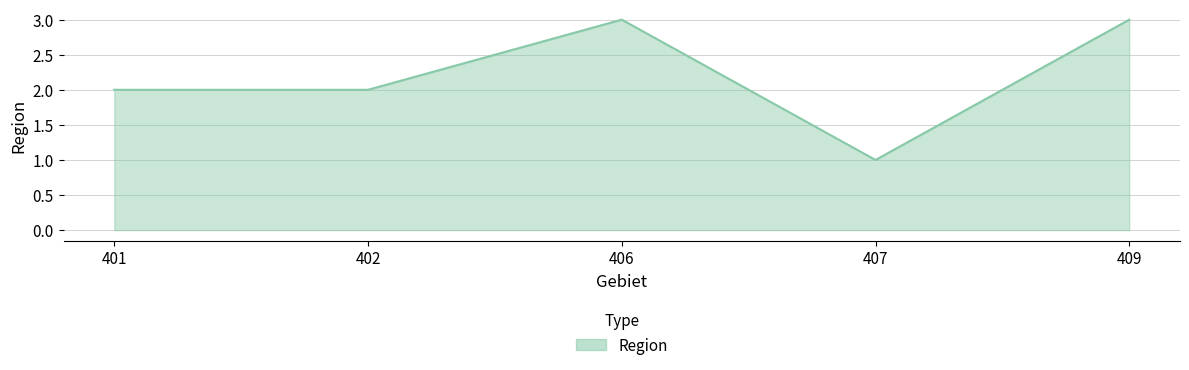

How many interior local peaks (higher than both neighbors) does the data have?

1